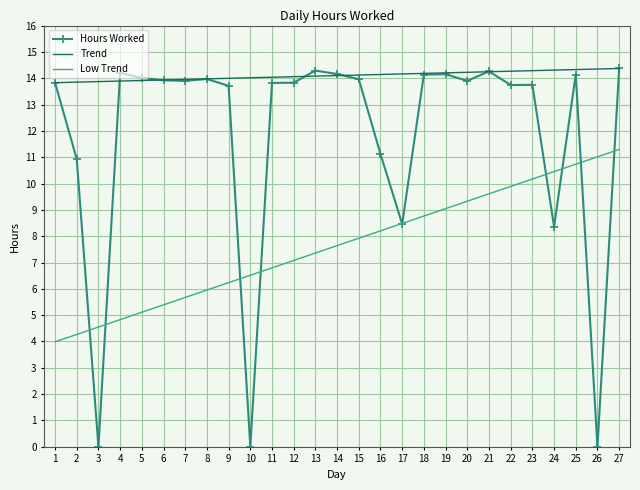

List the labels in order of value, largest first.

27, 13, 21, 4, 14, 19, 18, 25, 5, 8, 15, 6, 7, 20, 1, 12, 11, 23, 22, 9, 16, 2, 17, 24, 3, 10, 26